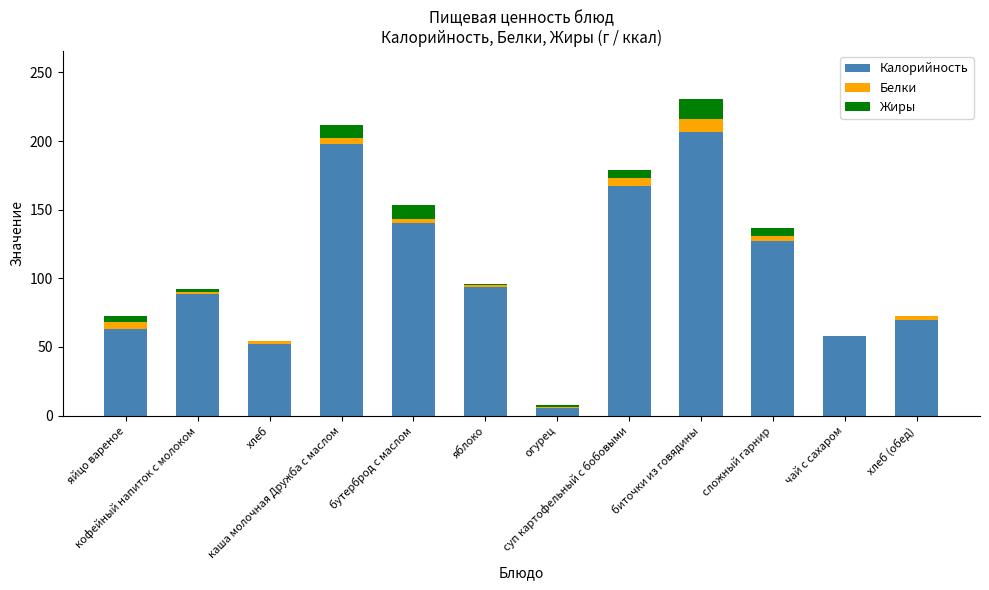

What are all the series names shown in the legend?

Калорийность, Белки, Жиры